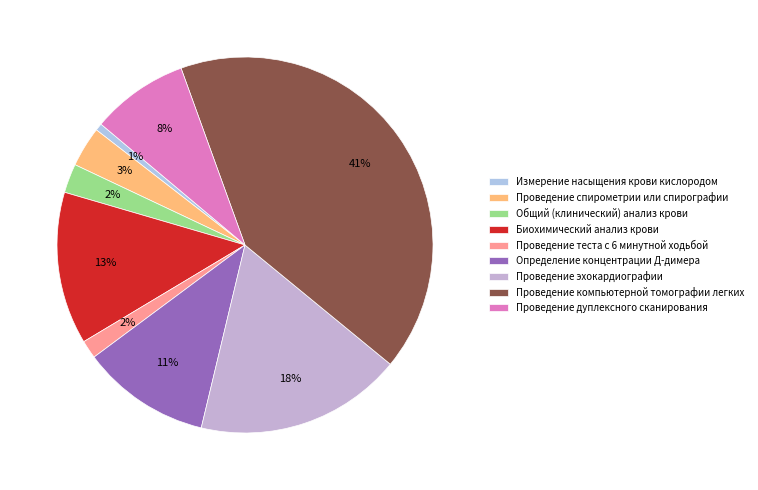

How many slices are in this pie chart?

9